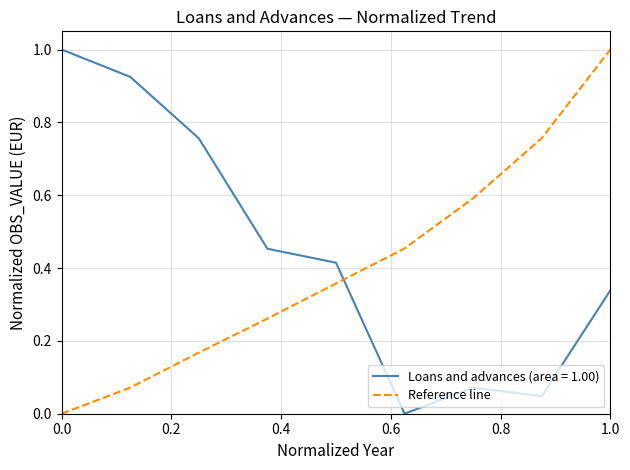

What is the maximum value shown in the chart?

1.0